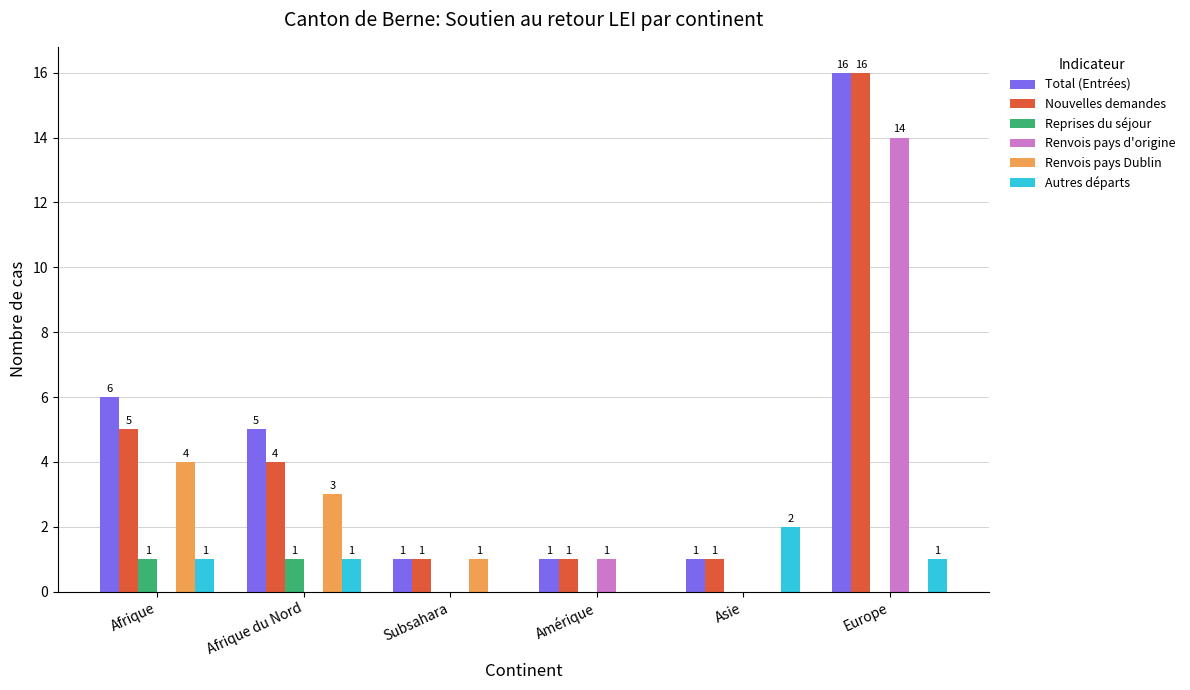

Reading left to right, extract all data points from this chart.

Total (Entrées): Afrique=6	Afrique du Nord=5	Subsahara=1	Amérique=1	Asie=1	Europe=16
Nouvelles demandes: Afrique=5	Afrique du Nord=4	Subsahara=1	Amérique=1	Asie=1	Europe=16
Reprises du séjour: Afrique=1	Afrique du Nord=1	Subsahara=0	Amérique=0	Asie=0	Europe=0
Renvois pays d'origine: Afrique=0	Afrique du Nord=0	Subsahara=0	Amérique=1	Asie=0	Europe=14
Renvois pays Dublin: Afrique=4	Afrique du Nord=3	Subsahara=1	Amérique=0	Asie=0	Europe=0
Autres départs: Afrique=1	Afrique du Nord=1	Subsahara=0	Amérique=0	Asie=2	Europe=1